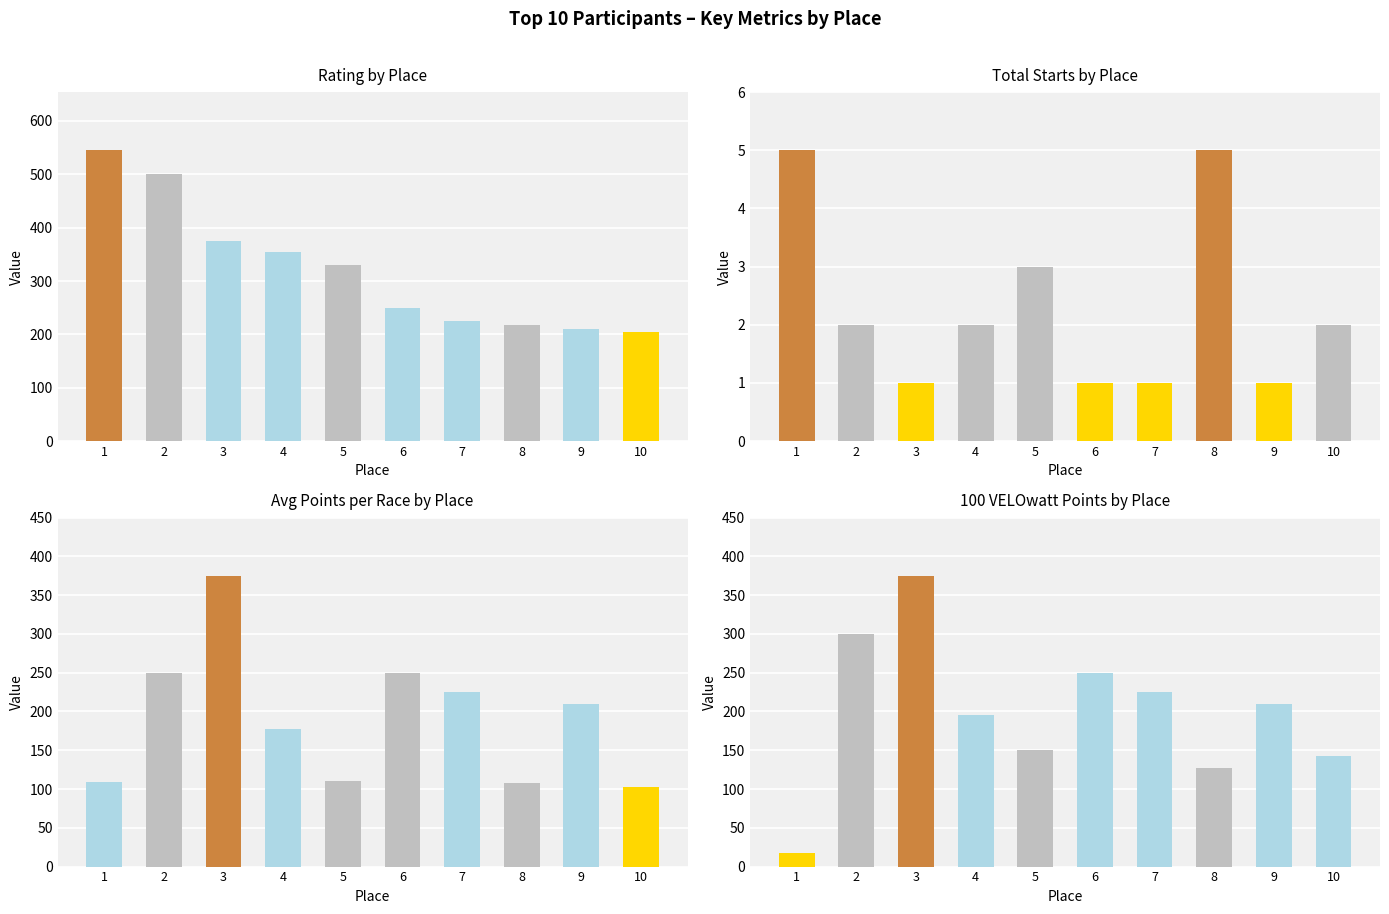

What is the value of the Total Starts bar at the 8th from the left?

5